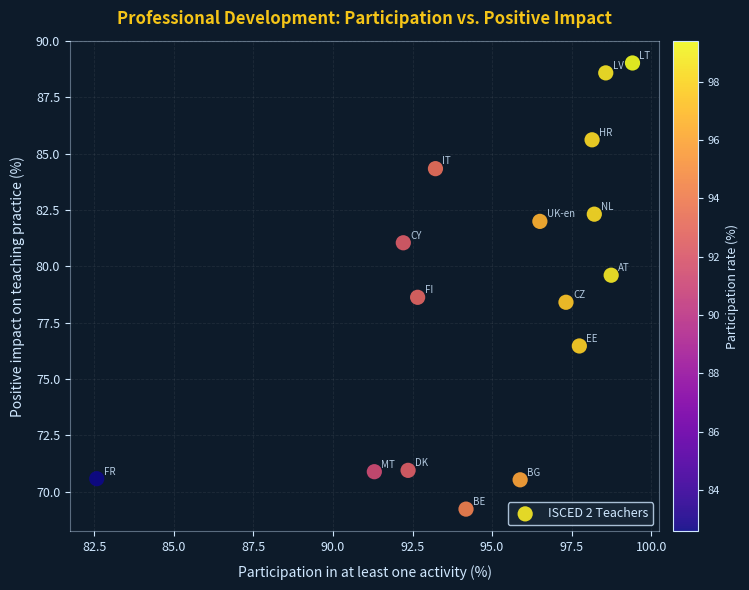

What is the range of X values (max minus min)?

16.8